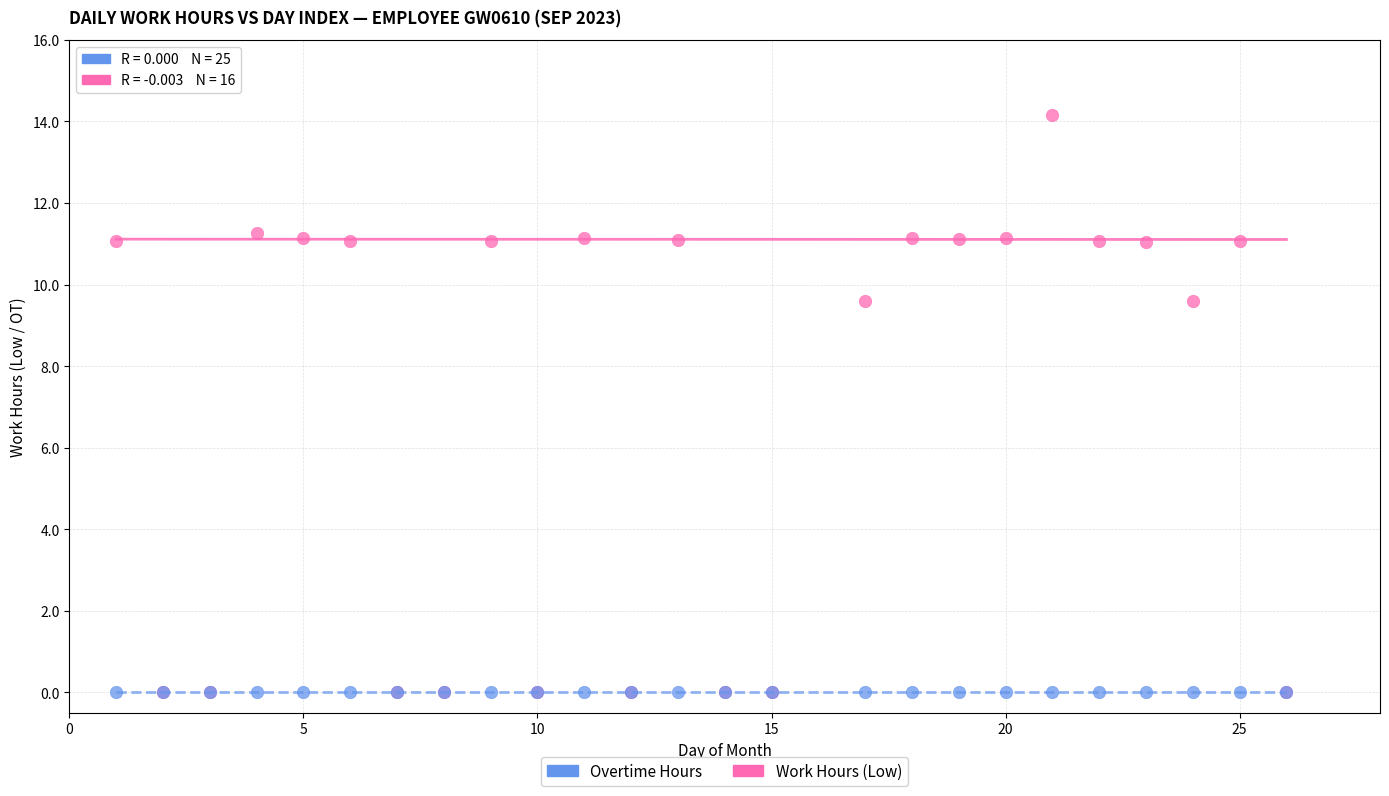

What are all the series names shown in the legend?

Overtime Hours, Work Hours (Low)